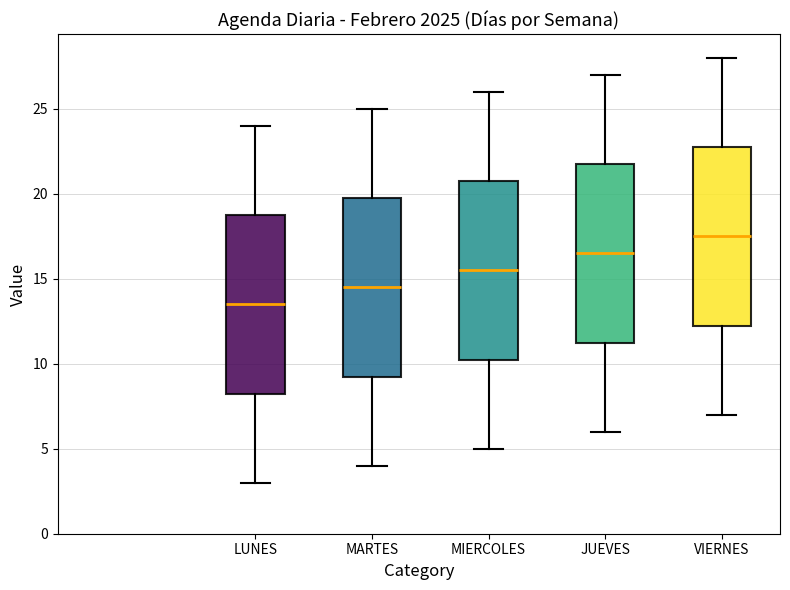

Where does the lower whisker of the box for MIERCOLES end on the y-axis? The values are not printed on the chart, so give them approximately, as read against the axis.

5.0